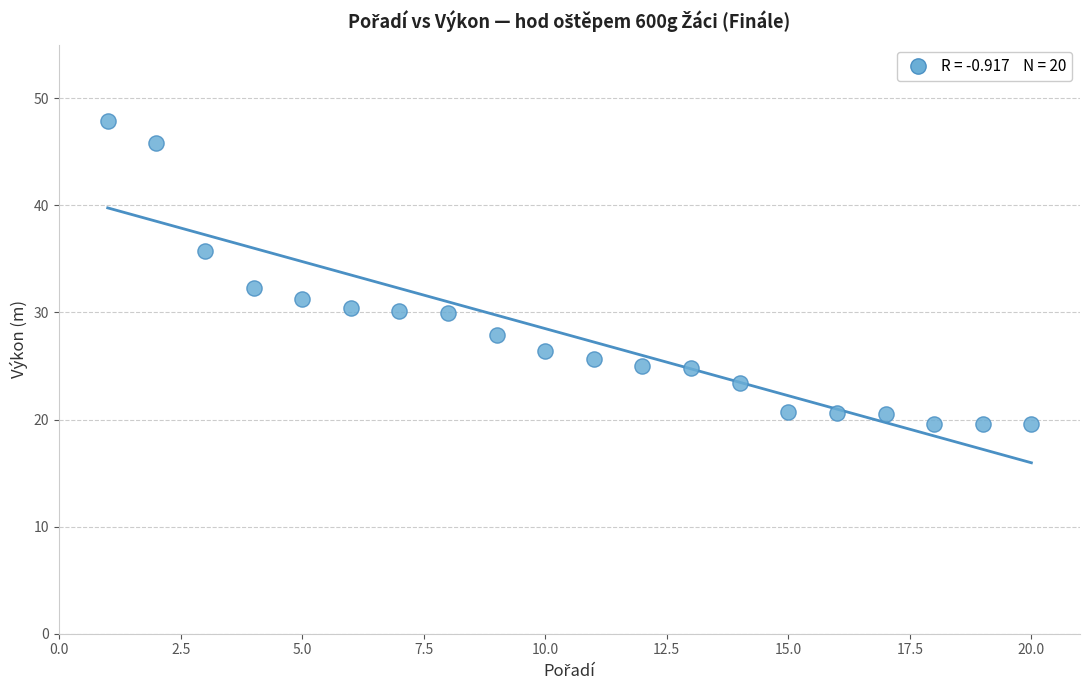

What is the range of Y values (max minus min)?

28.3